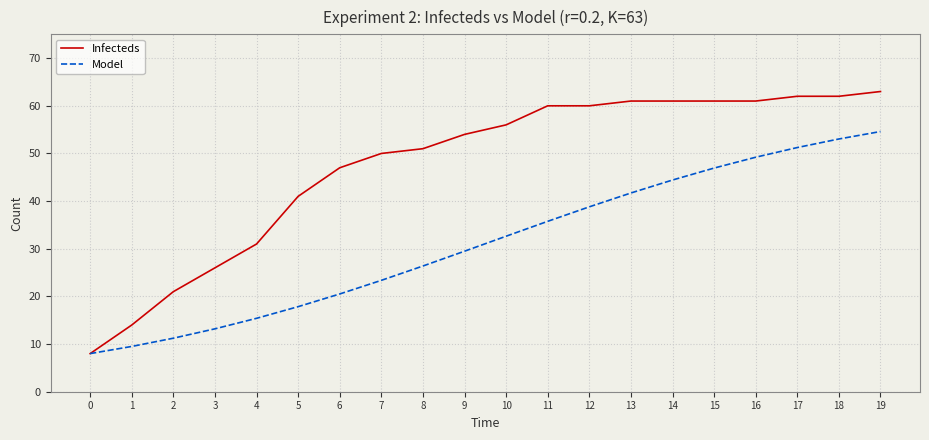

Rank the categories by Model value from highest to lowest.

19, 18, 17, 16, 15, 14, 13, 12, 11, 10, 9, 8, 7, 6, 5, 4, 3, 2, 1, 0